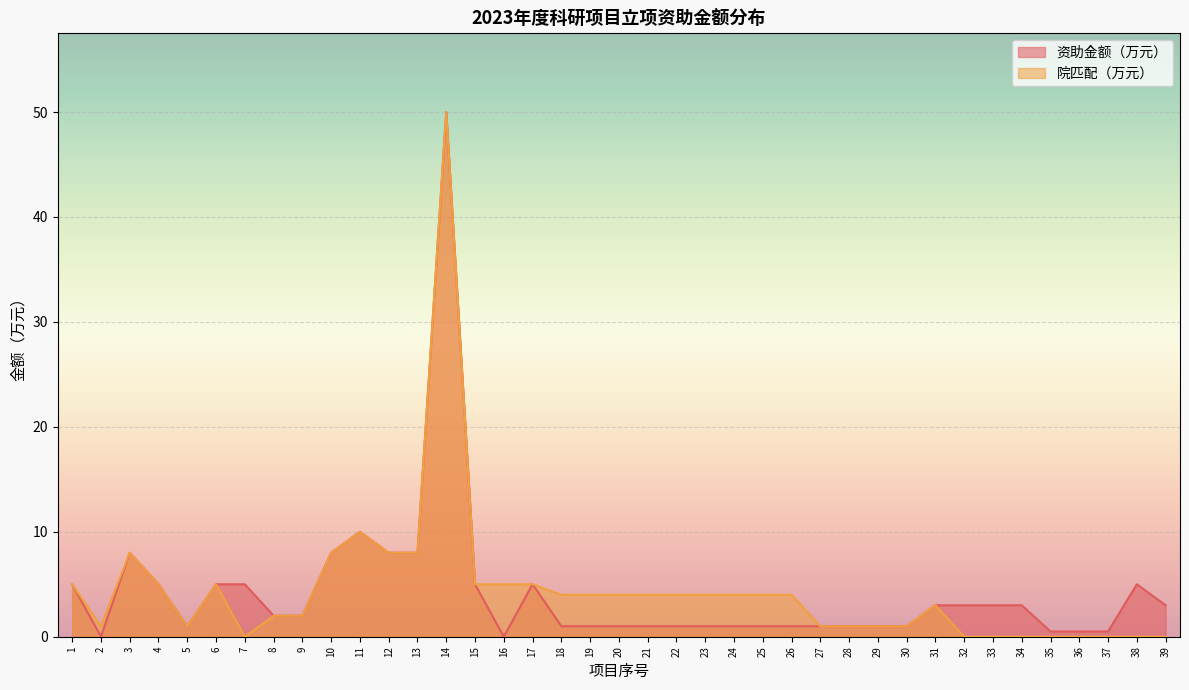

Rank the categories by 院匹配（万元） value from highest to lowest.

14, 11, 3, 10, 12, 13, 1, 4, 6, 15, 16, 17, 18, 19, 20, 21, 22, 23, 24, 25, 26, 31, 8, 9, 2, 5, 27, 28, 29, 30, 7, 32, 33, 34, 35, 36, 37, 38, 39